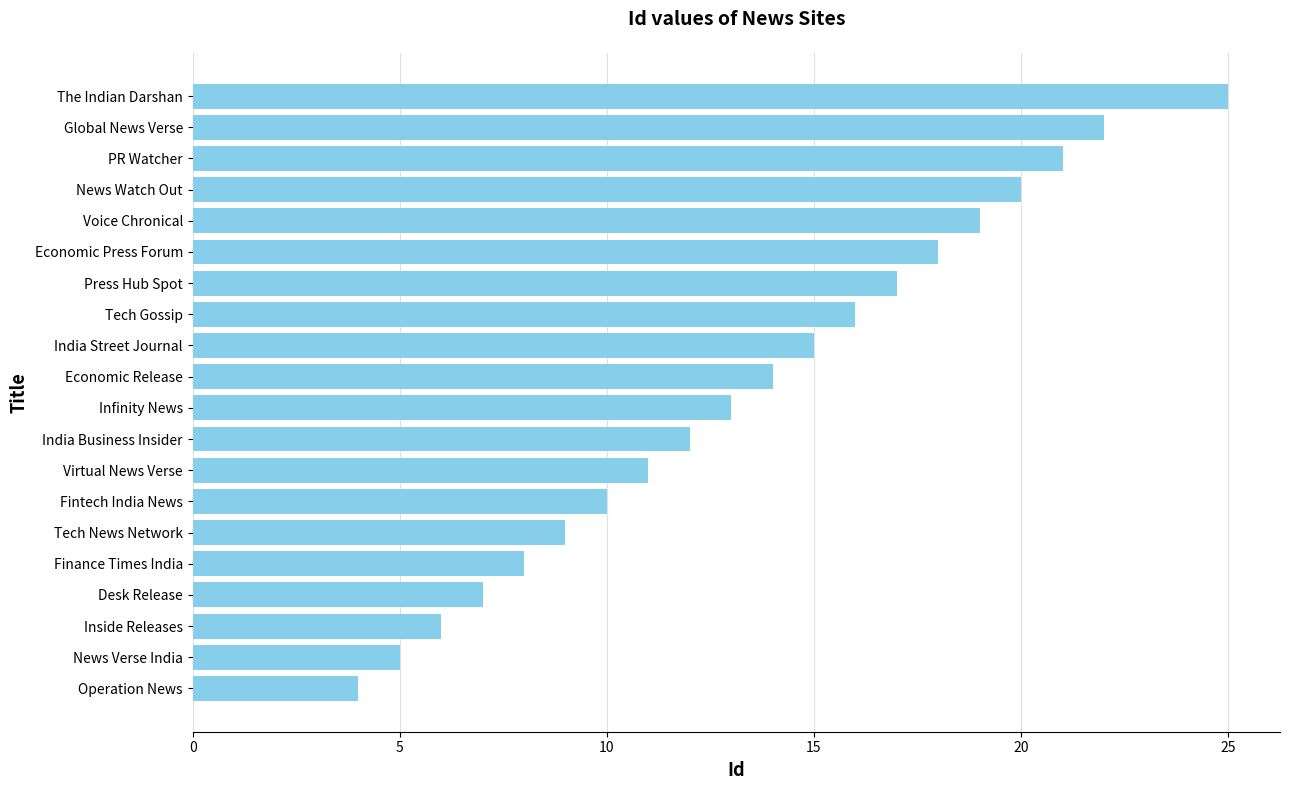

The value at Finance Times India is 8. True or false?

True